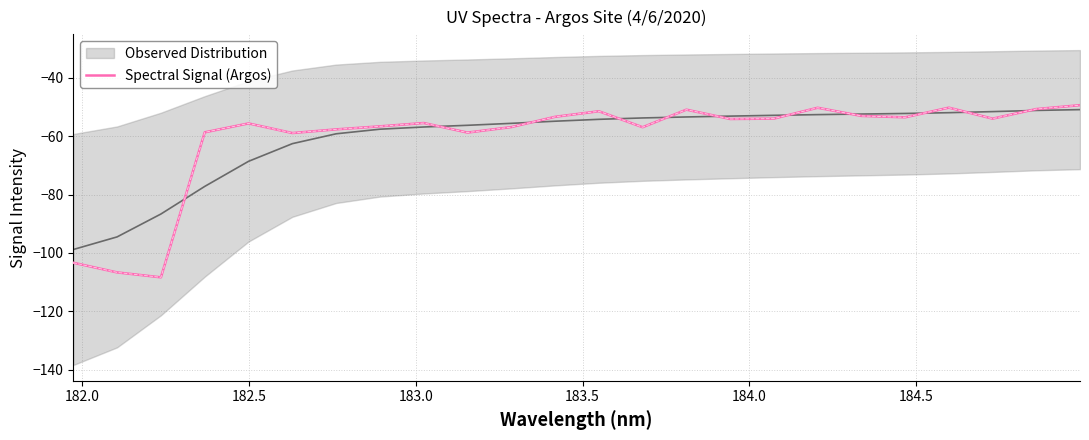

What is the smallest value displayed?

-108.3